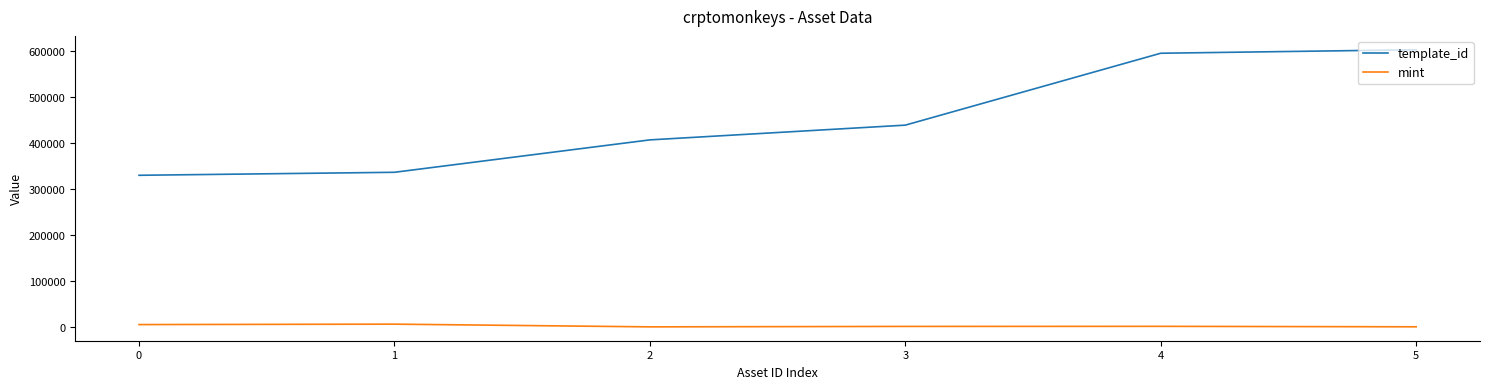

What is the average value of the mint series?

3064